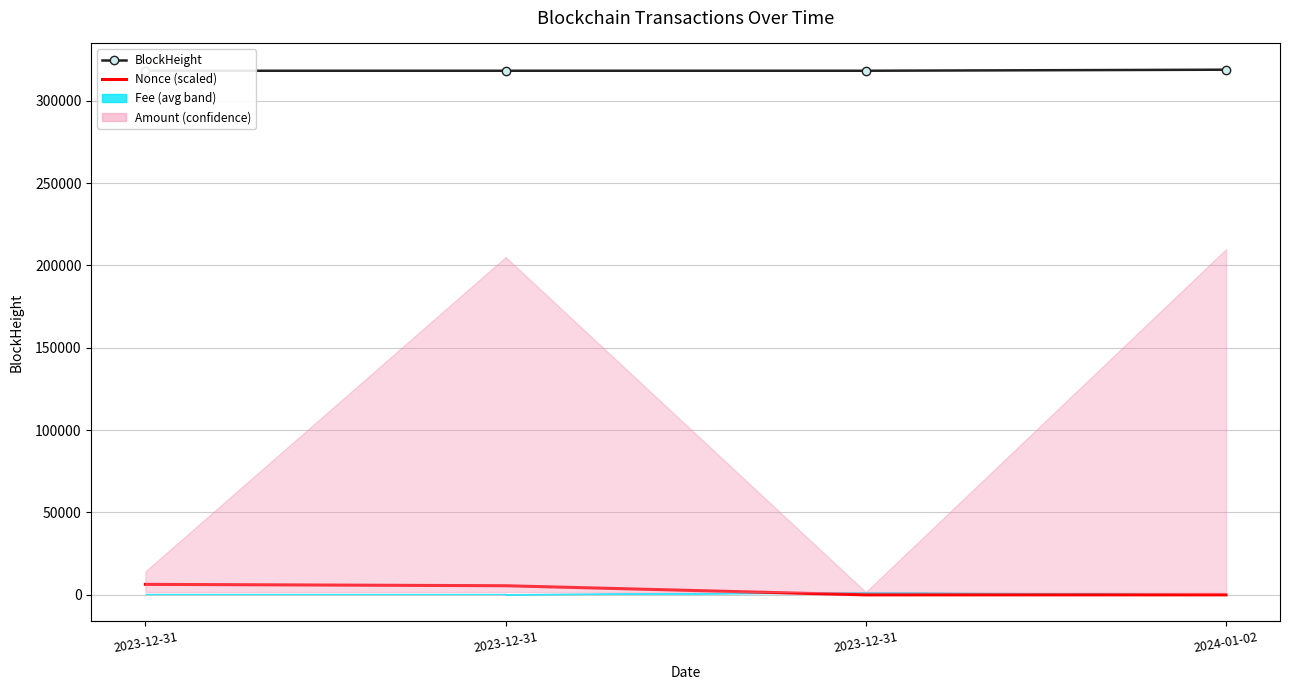

What is the difference between the BlockHeight values at 2023-12-31 and 2023-12-31?

1.0